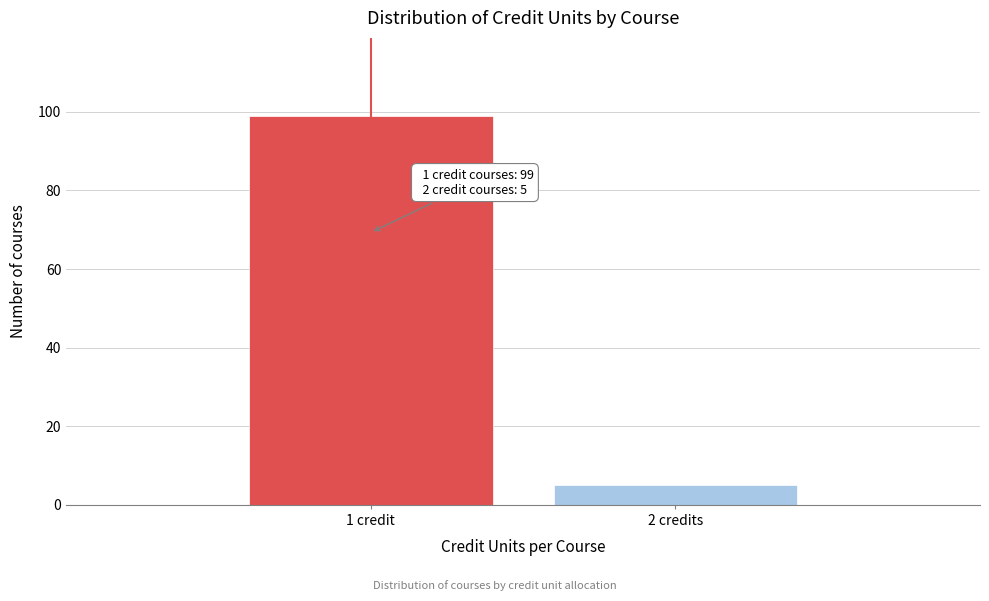

Reading left to right, transcribe all the data shown in this chart.

99	5